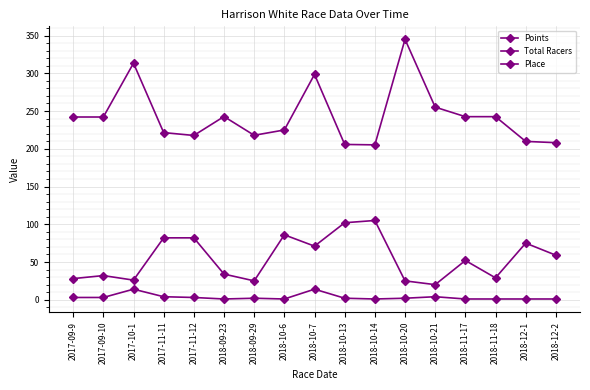

What is the value of the Total Racers point at the 4th from the left?

82.0